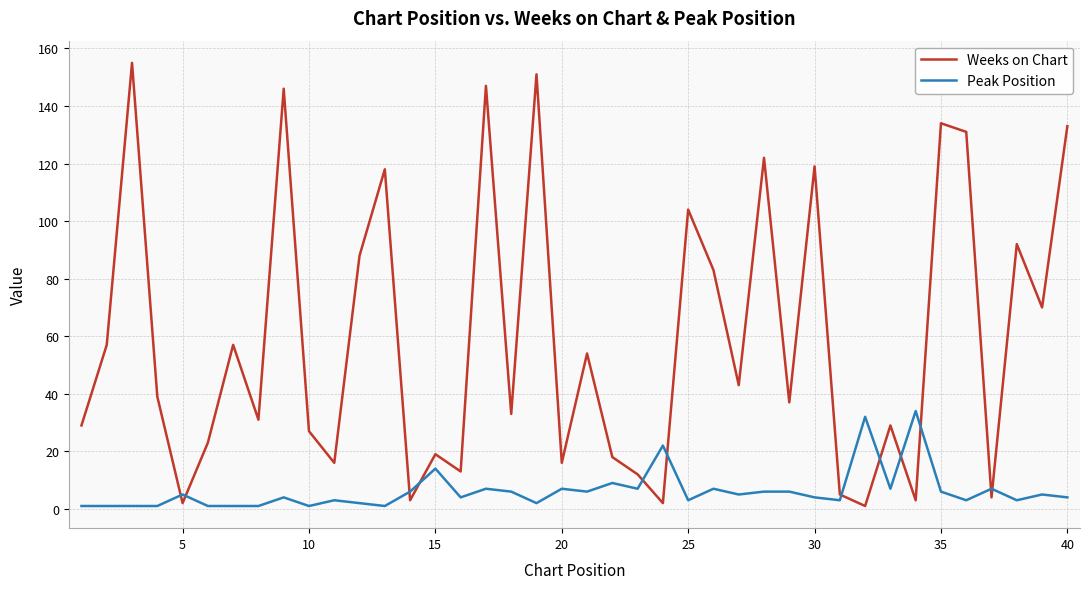

List the series in order of their peak value, lowest first.

Peak Position, Weeks on Chart